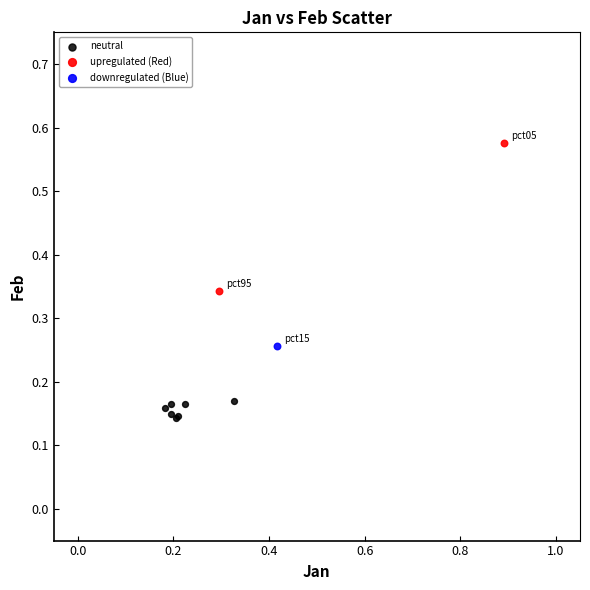

What are all the series names shown in the legend?

neutral, upregulated (Red), downregulated (Blue)